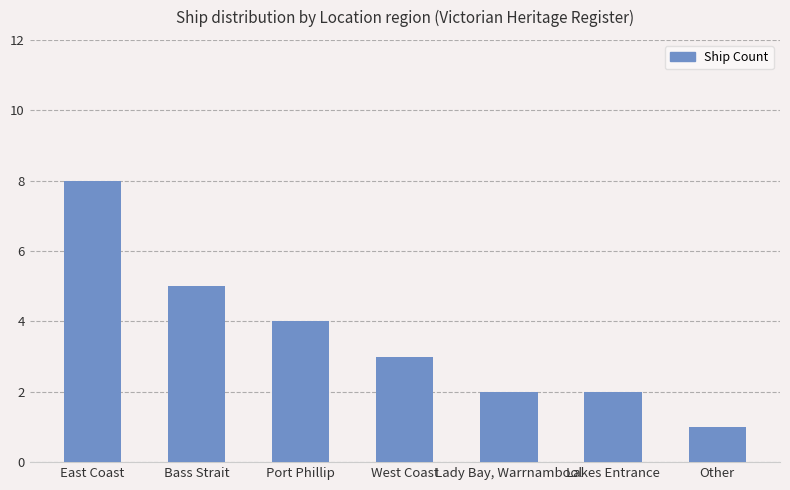

What is the approximate value at Port Phillip?

4